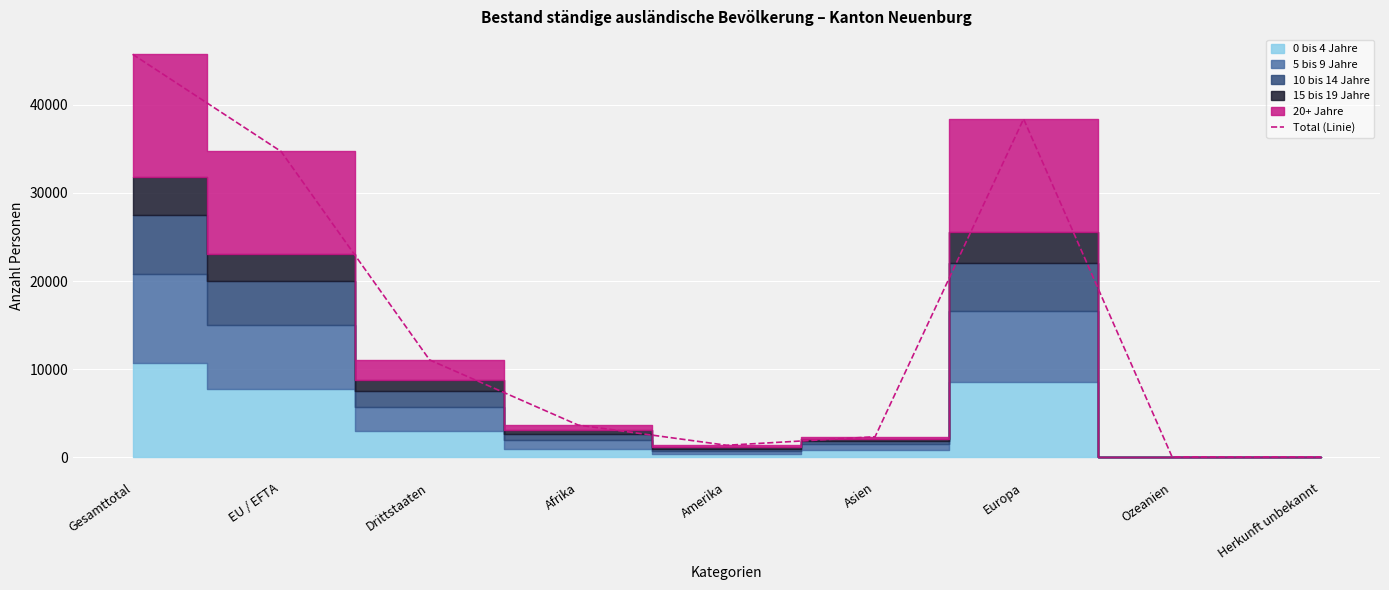

At which category does the chart reach its minimum across all series?

Ozeanien